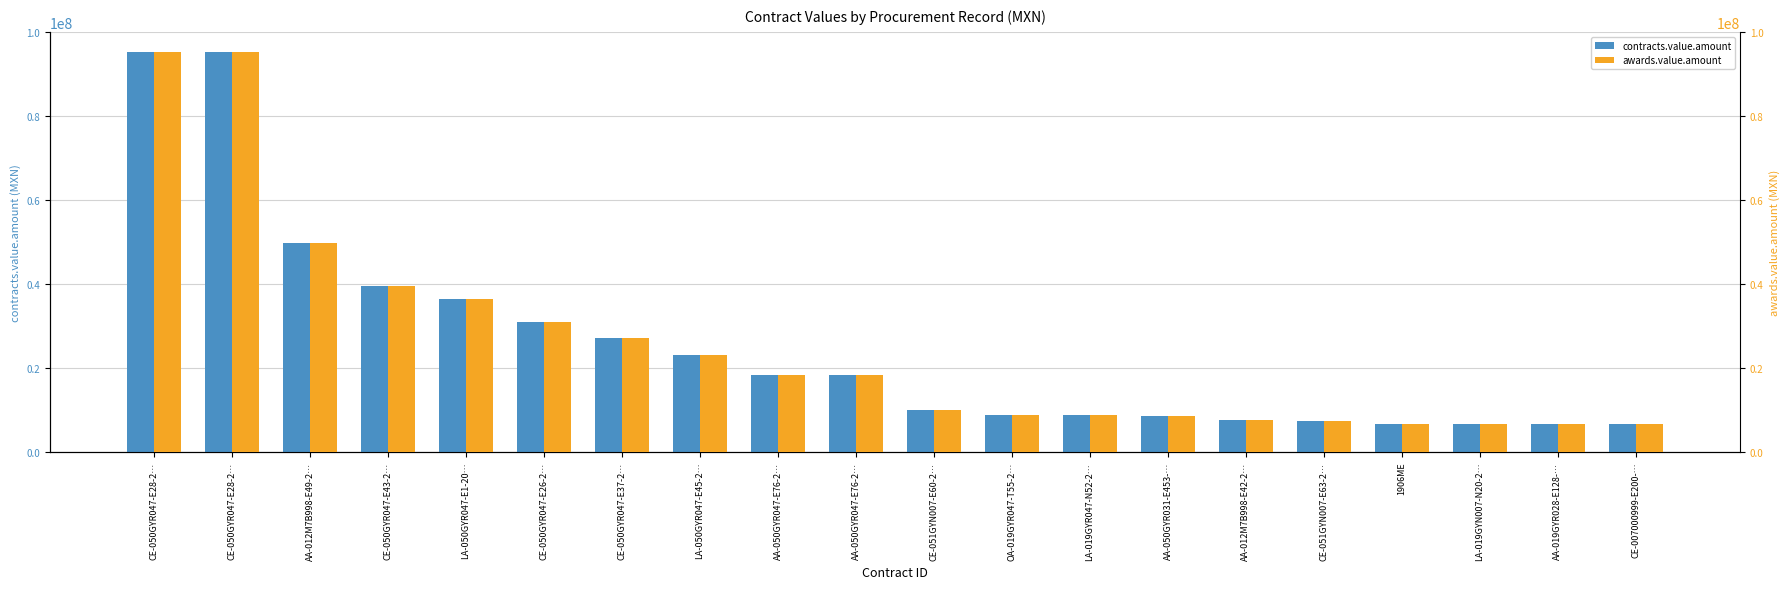

What is the maximum value shown in the chart?

95331609.0